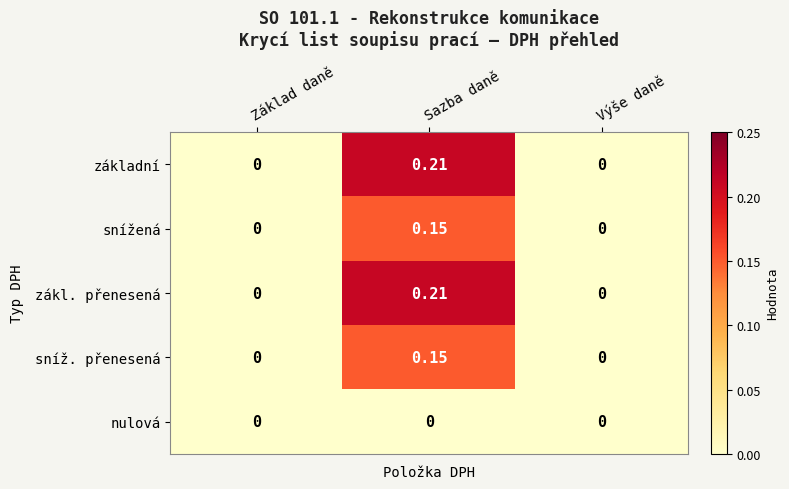

Is the value of snížená at Sazba daně greater than the value of základní at Výše daně?

Yes